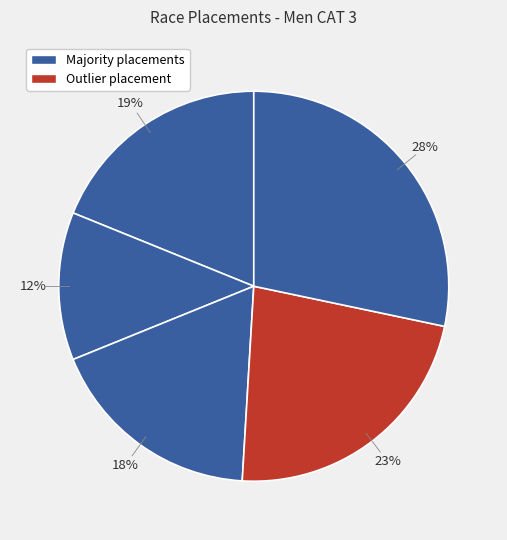

How many segments does this pie chart have?

5